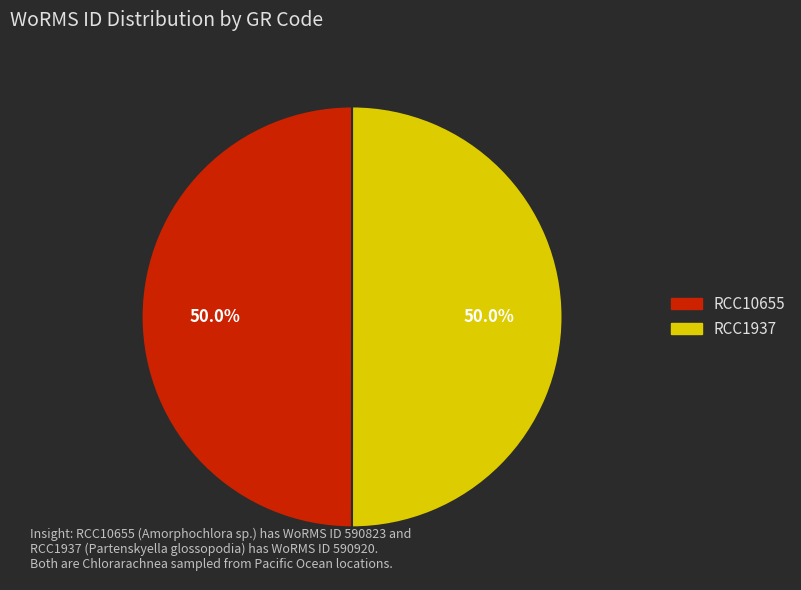

What is the total percentage of RCC10655 and RCC1937?

100.0%